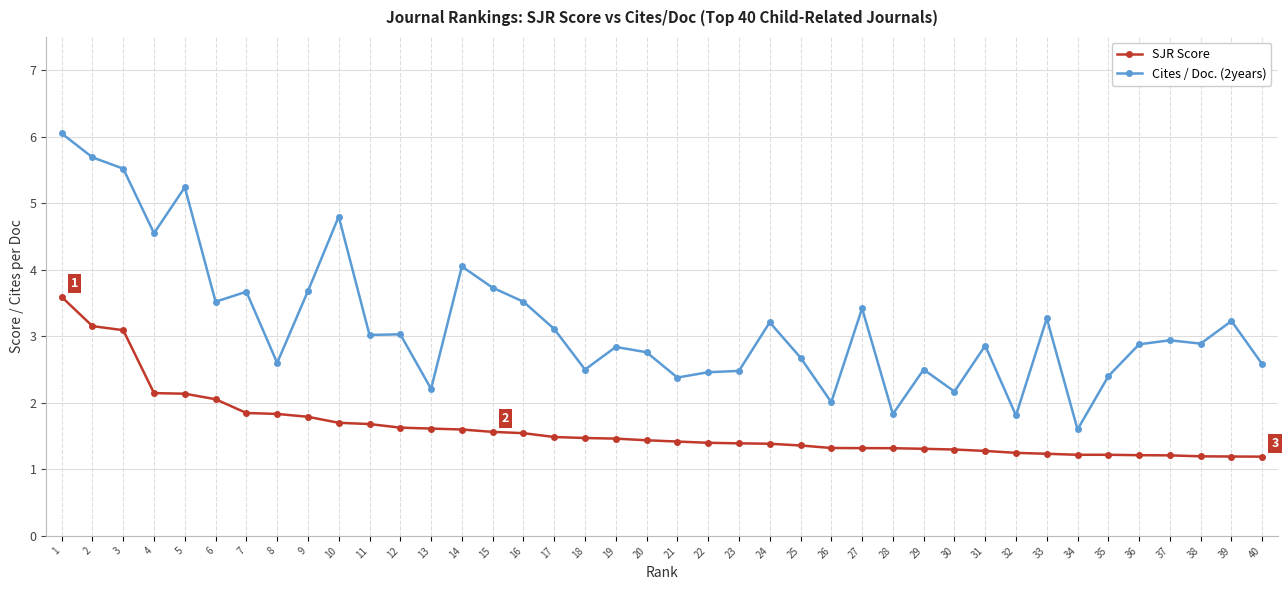

True or false: Cites / Doc. (2years) has more than 0 interior local peaks.

True